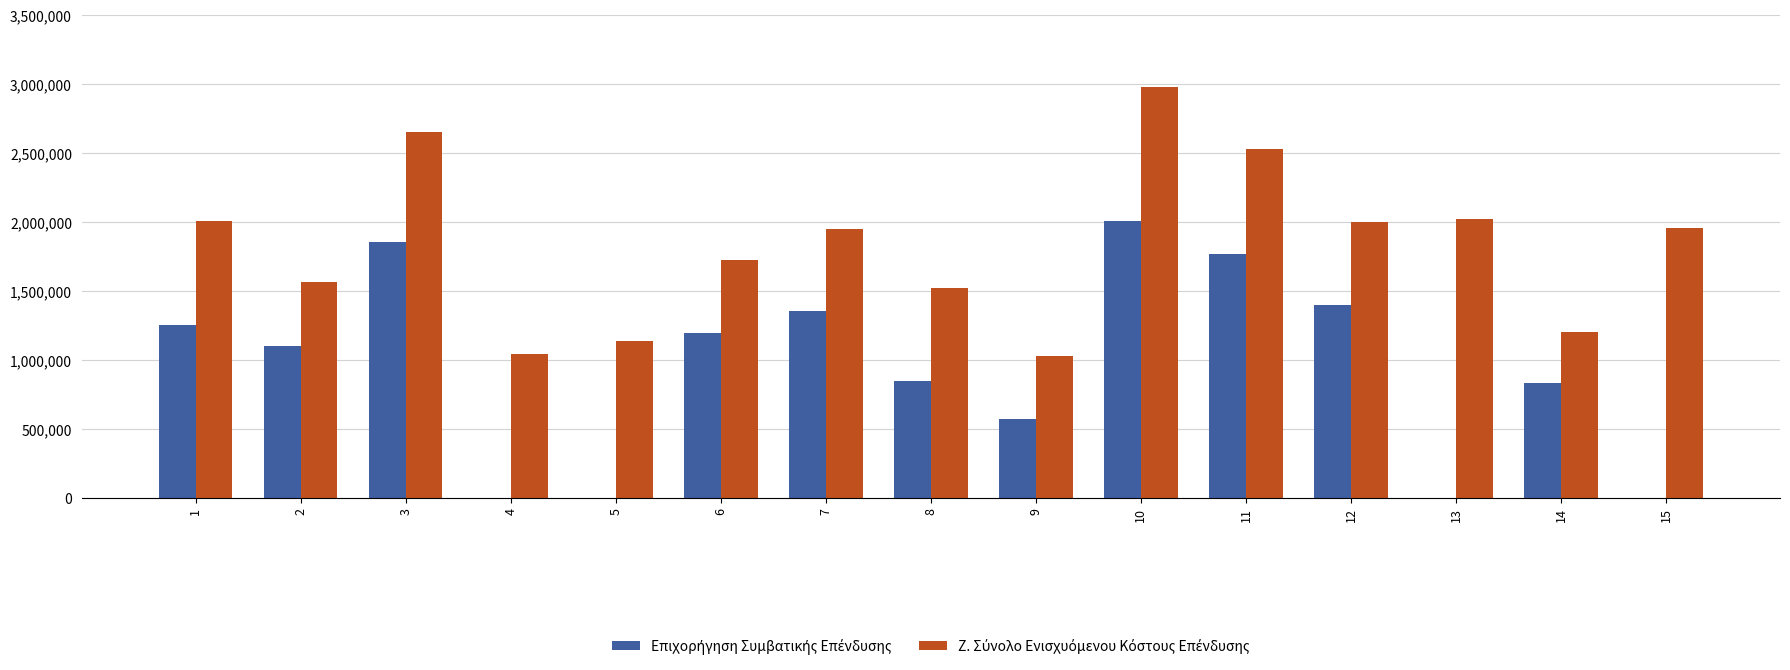

What is the maximum value shown in the chart?

2981777.5